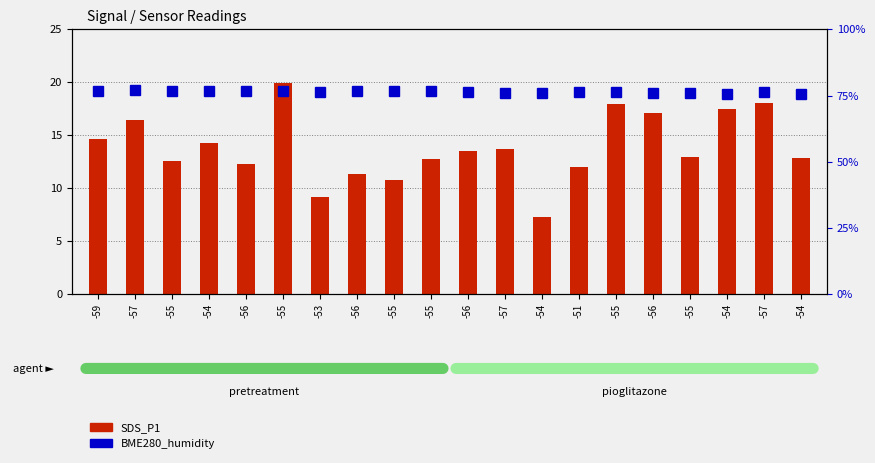

What is the label of the 1st bar from the left?

-59